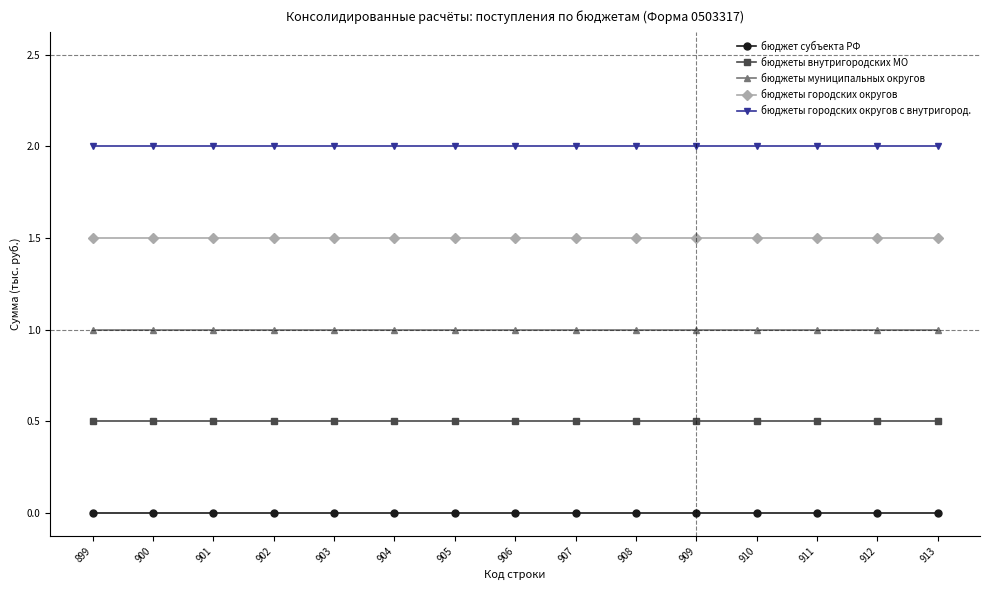

At 903, list the series in order from smallest to largest.

бюджет субъекта РФ, бюджеты внутригородских МО, бюджеты муниципальных округов, бюджеты городских округов, бюджеты городских округов с внутригород.